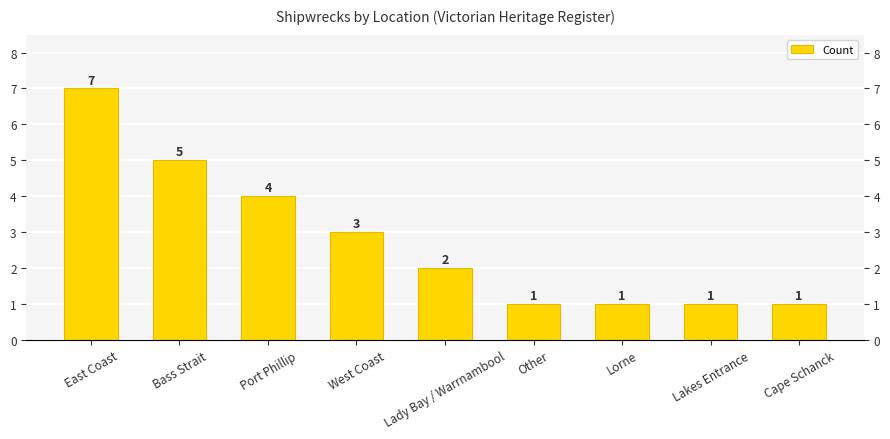

What is the difference between the values at Bass Strait and Lakes Entrance?

4